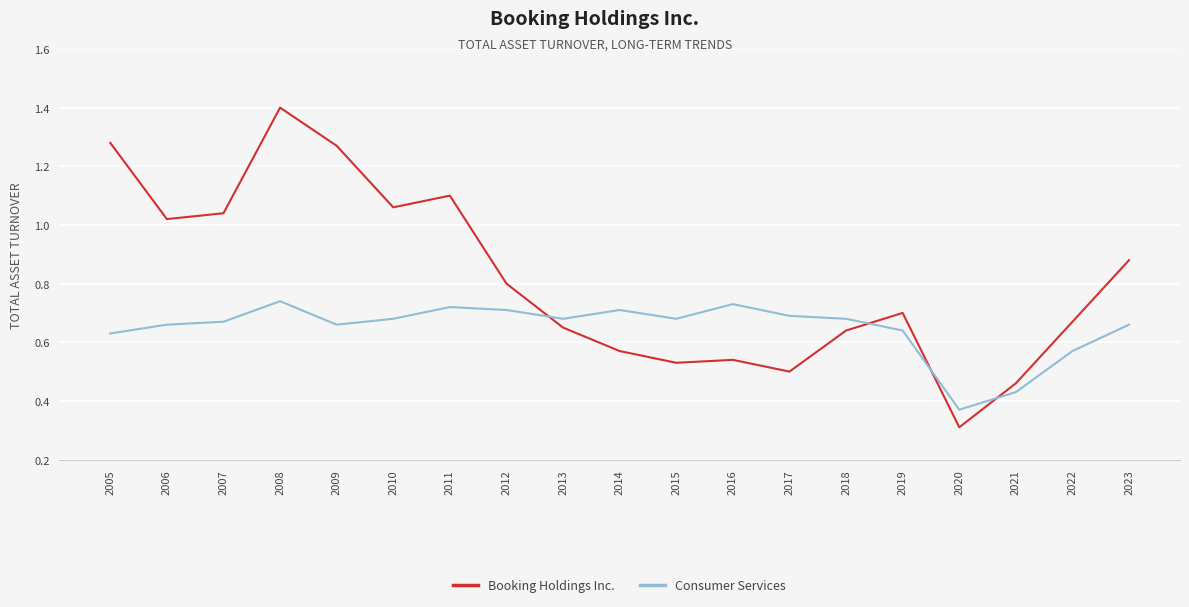

The value of Booking Holdings Inc. at 2022 is 0.7. True or false?

True